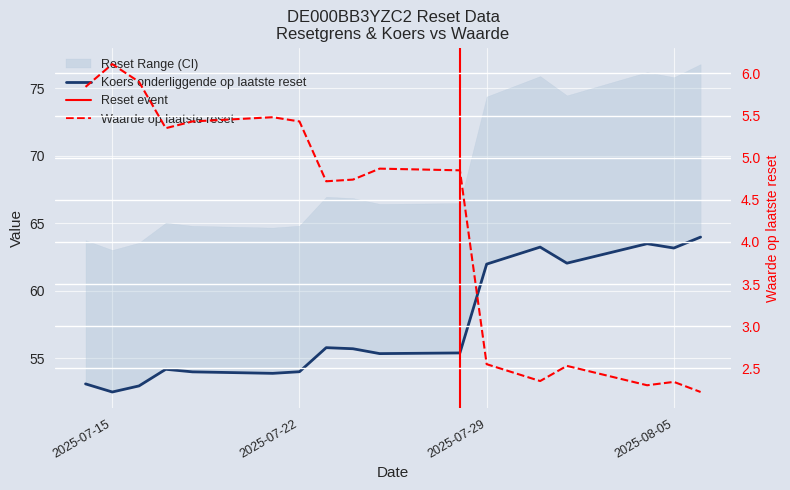

At which category does Resetgrens reach its first local peak?

2025-07-17